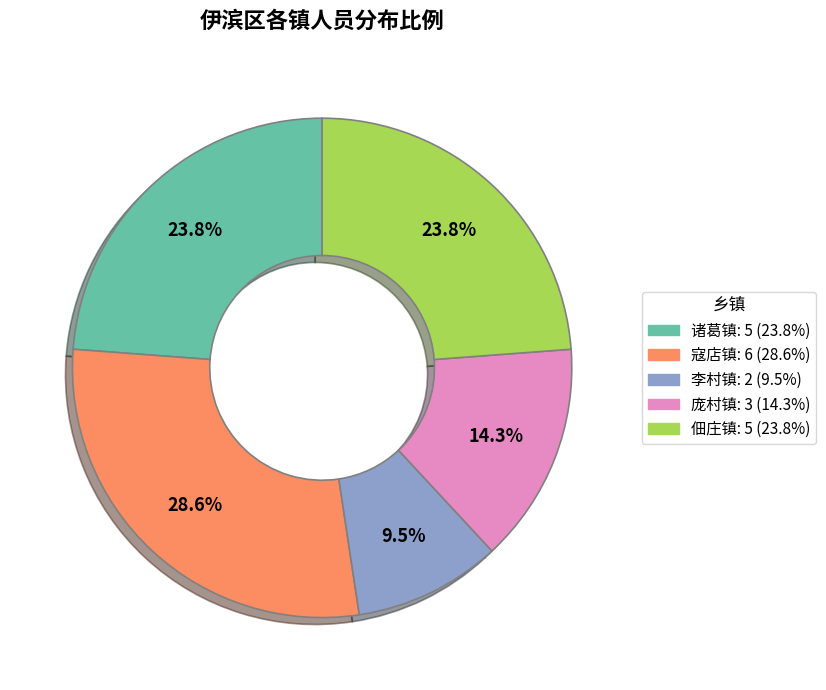

Does 佃庄镇 account for over 50% of the chart?

No